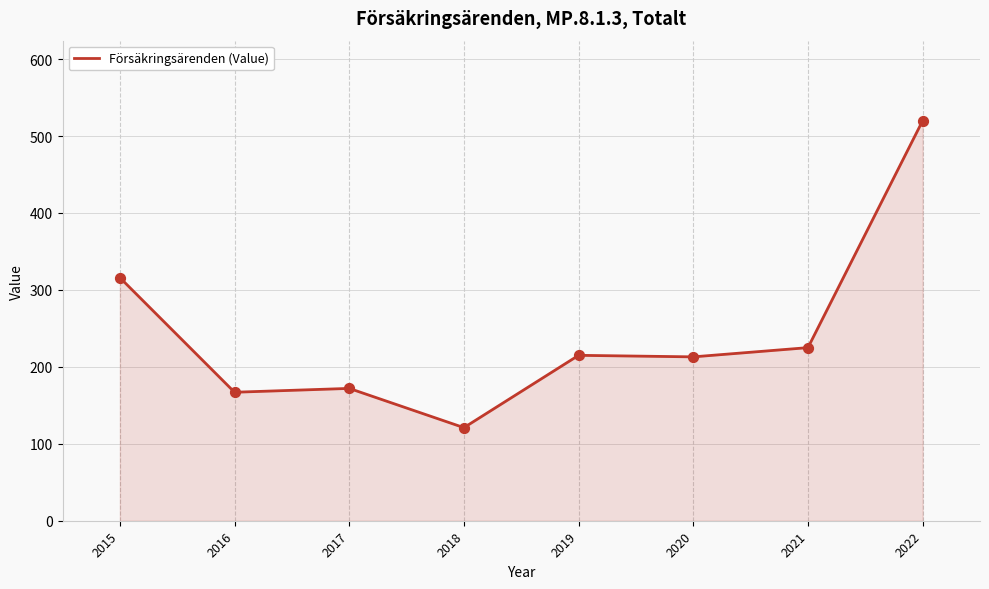

What is the change in value from 2016 to 2017?

+5